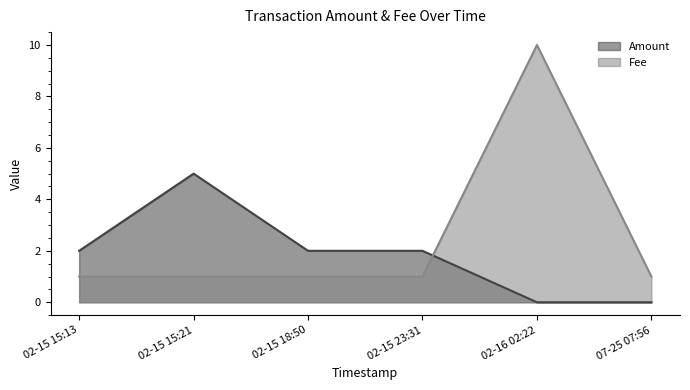

True or false: Amount has more than 0 interior local peaks.

True